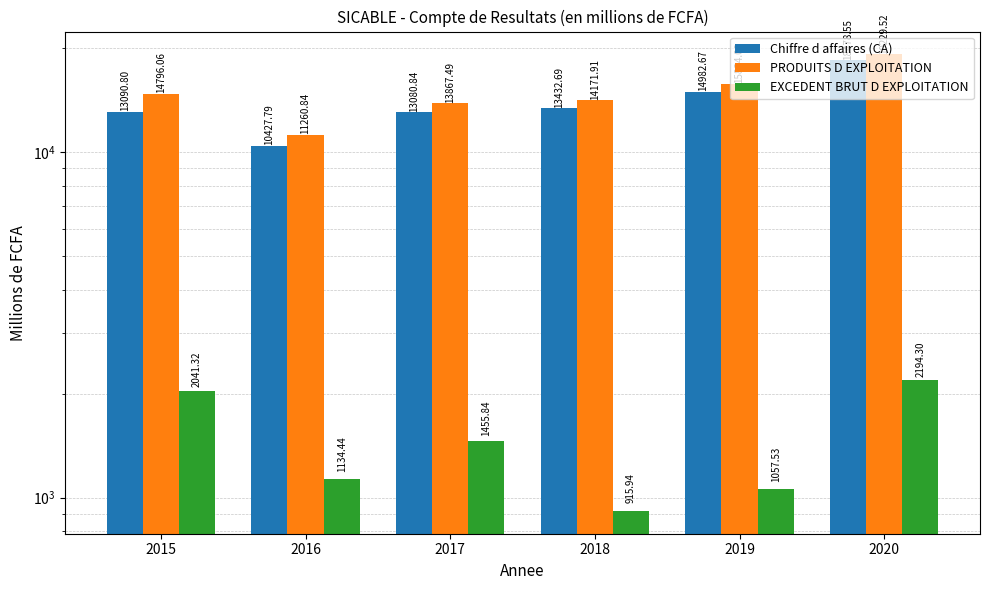

At which label does Chiffre d affaires (CA) first exceed 13432?

2018